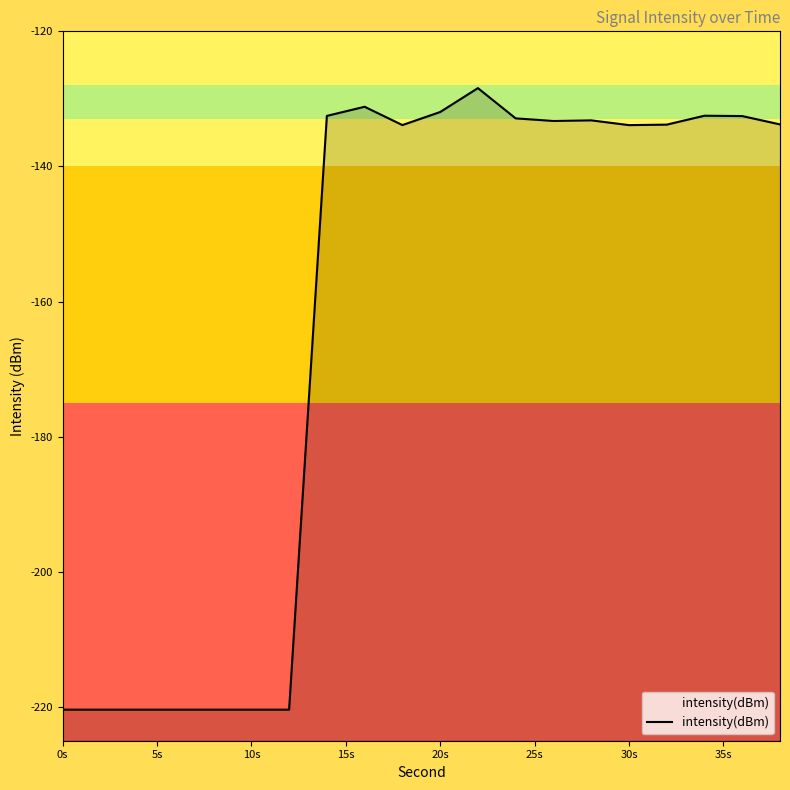

What is the average value?

-163.3